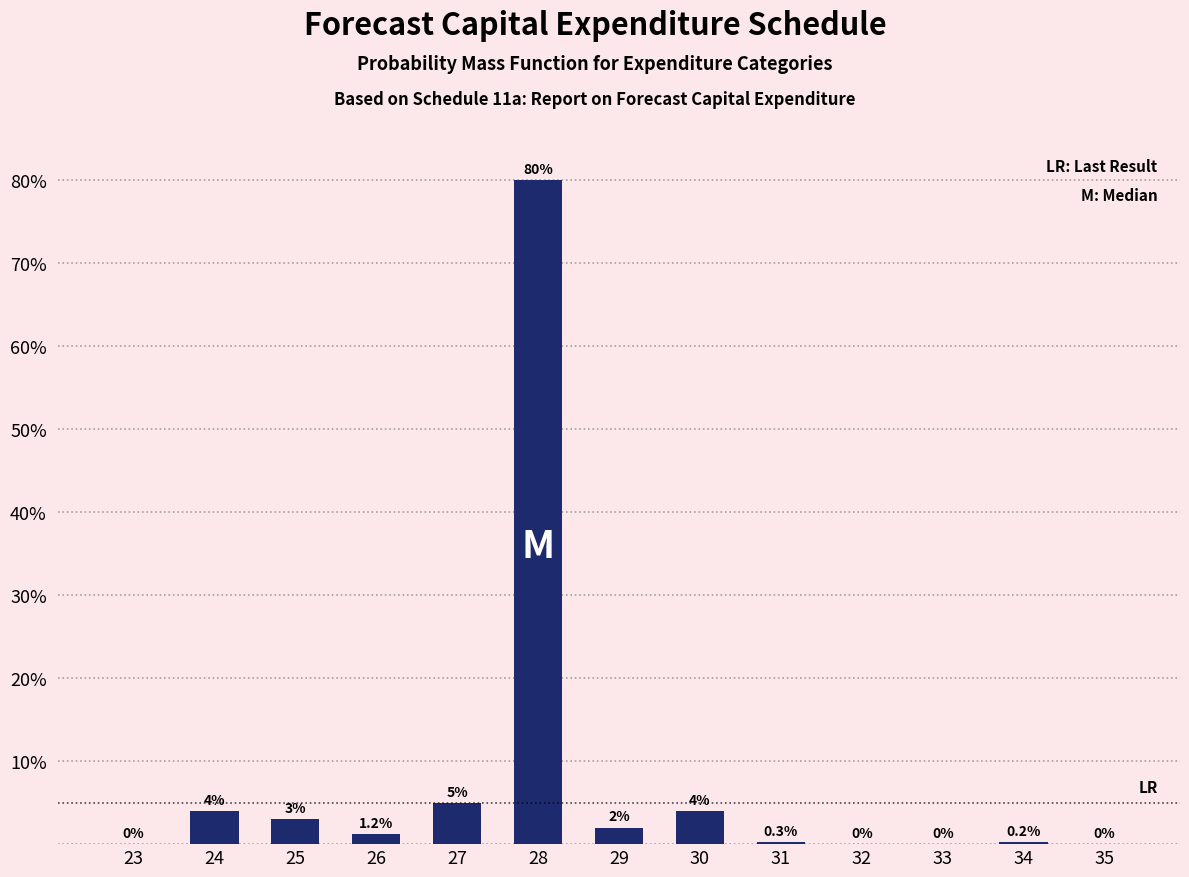

Reading left to right, transcribe all the data shown in this chart.

23=0.0	24=4.0	25=3.0	26=1.2	27=5.0	28=80.0	29=2.0	30=4.0	31=0.3	32=0.0	33=0.0	34=0.2	35=0.0